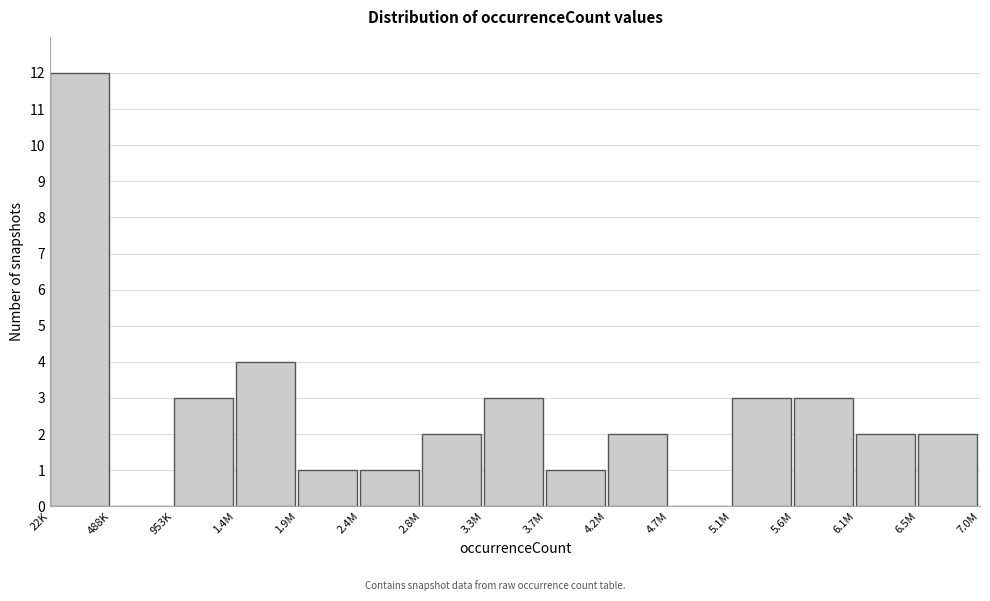

Reading right to left, transcribe all the data shown in this chart.

6.5M=2	6.1M=2	5.6M=3	5.1M=3	4.7M=0	4.2M=2	3.7M=1	3.3M=3	2.8M=2	2.4M=1	1.9M=1	1.4M=4	953K=3	488K=0	22K=12